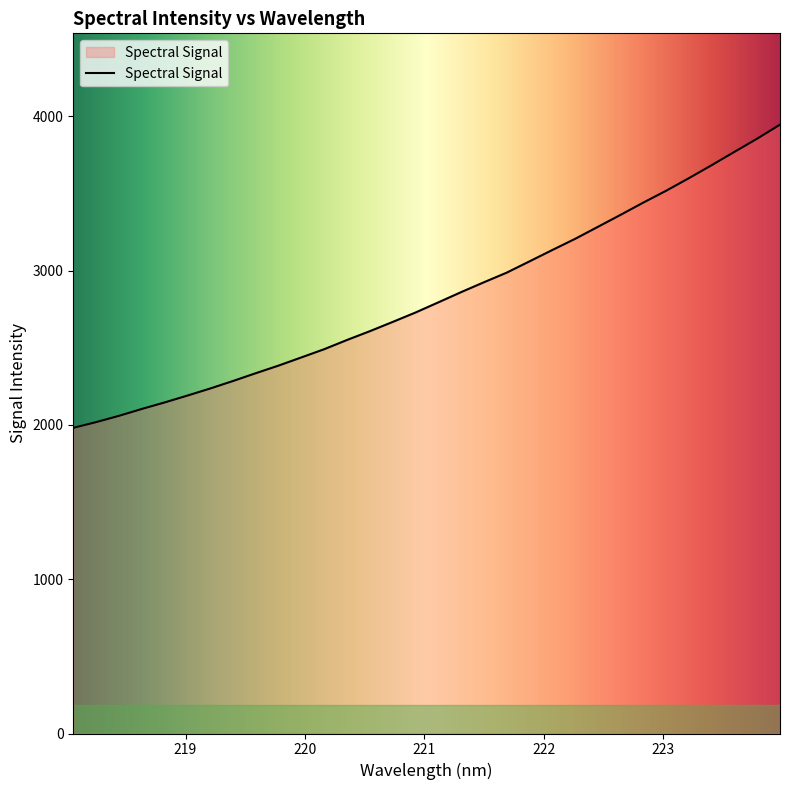

What is the smallest value displayed?

1981.1